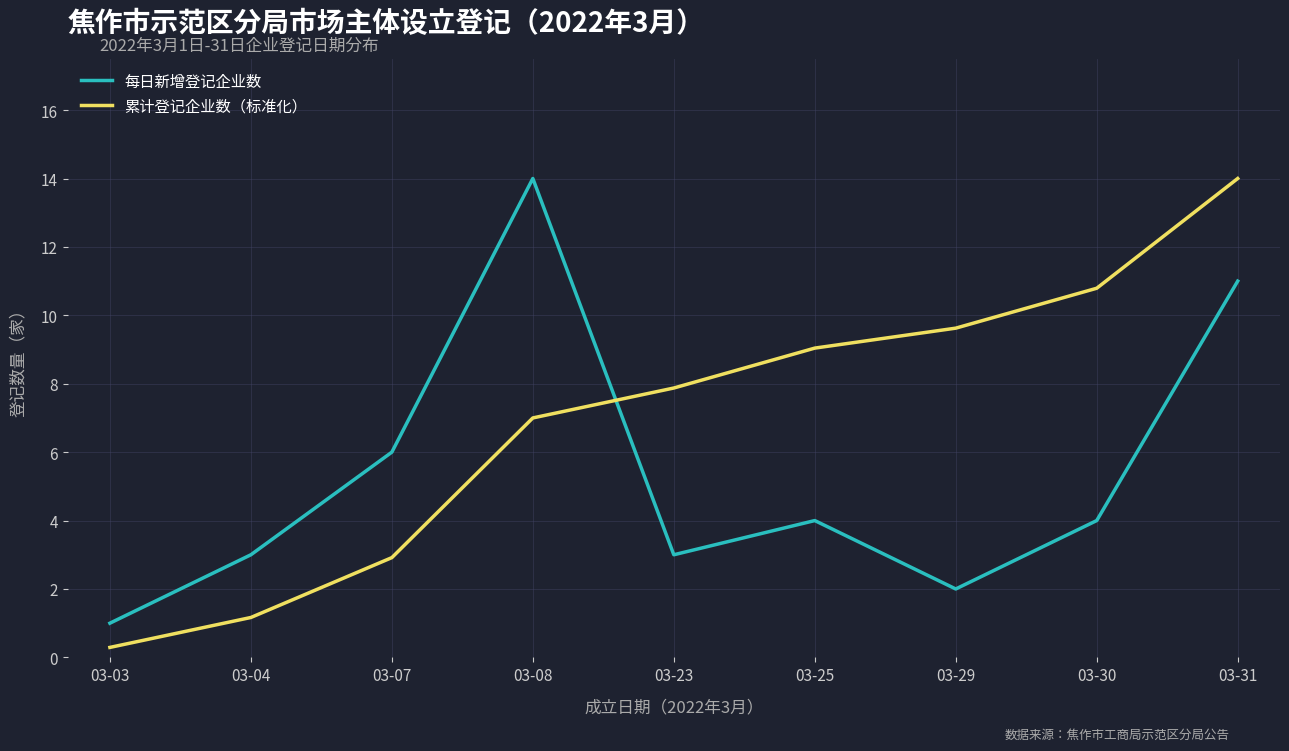

Rank the series at 03-31 from highest to lowest value.

累计登记企业数（标准化）, 每日新增登记企业数